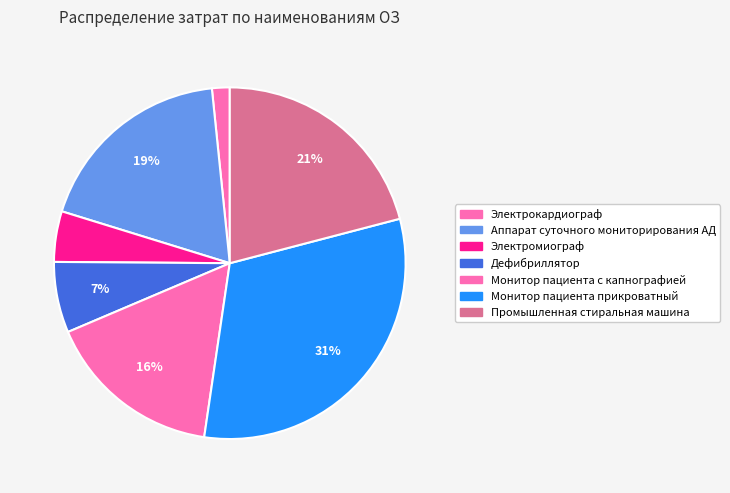

How many slices are in this pie chart?

7